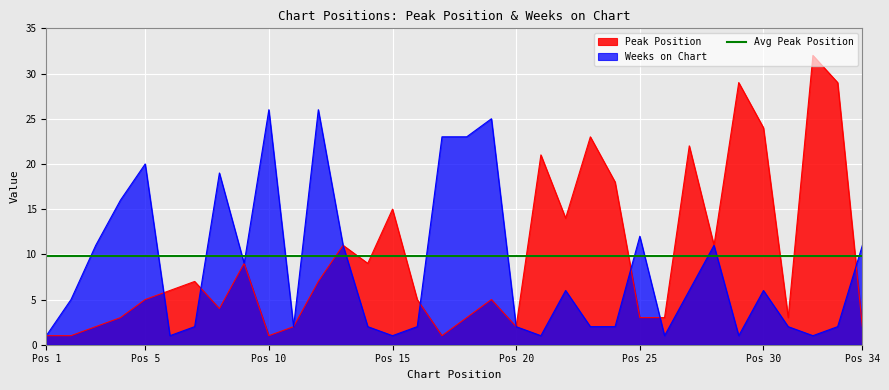

At which category does Weeks on Chart reach its first local peak?

Pos 5